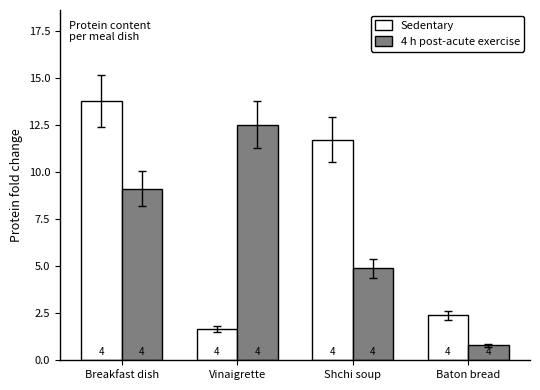

What is the average value of the 4 h post-acute exercise series?

6.8